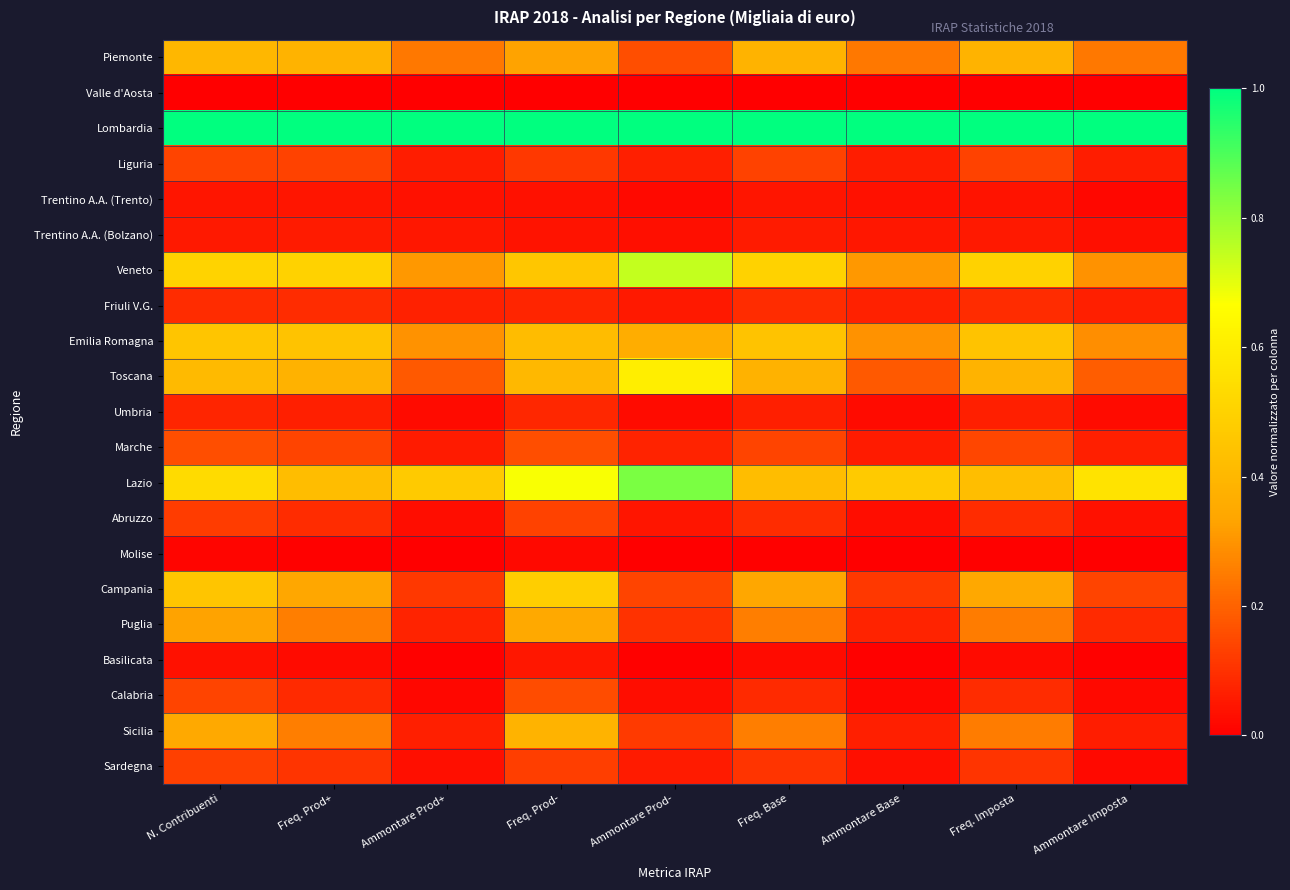

What is the spread (max minus min) of values at Freq. Base?

1.0